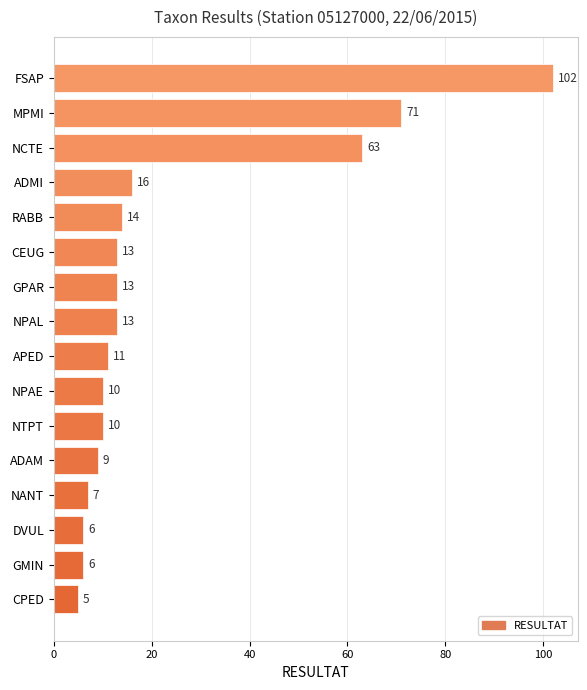

What is the greatest value displayed?

102